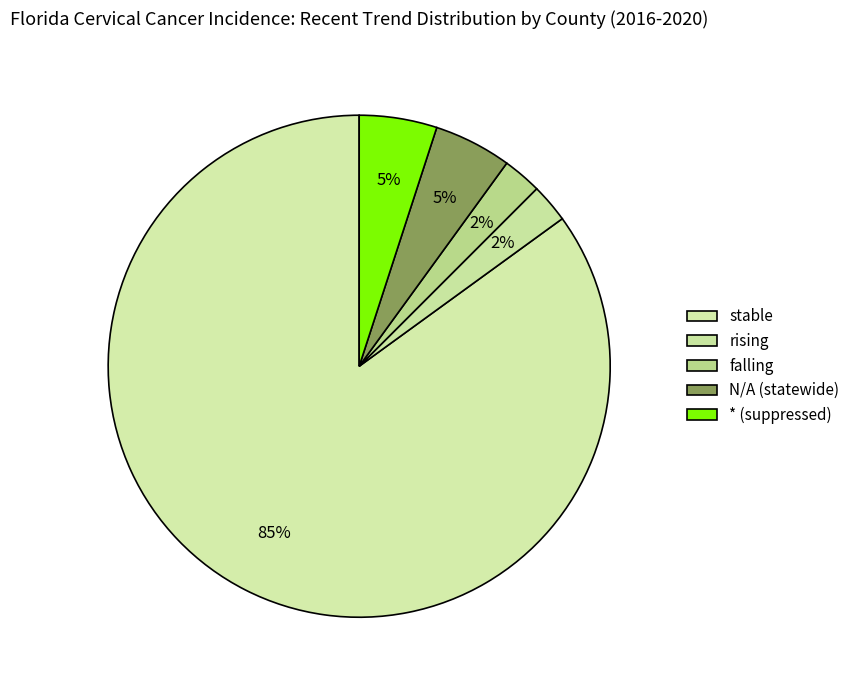

Count the number of slices in the pie.

5